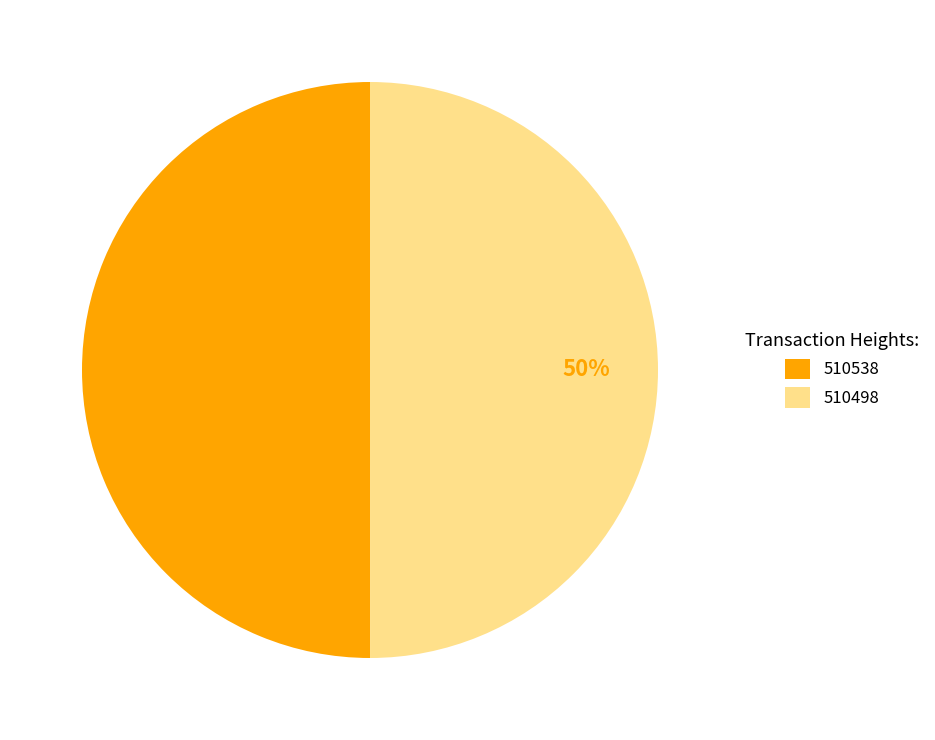

Combined, do 510498 and 510538 account for over 50%?

Yes